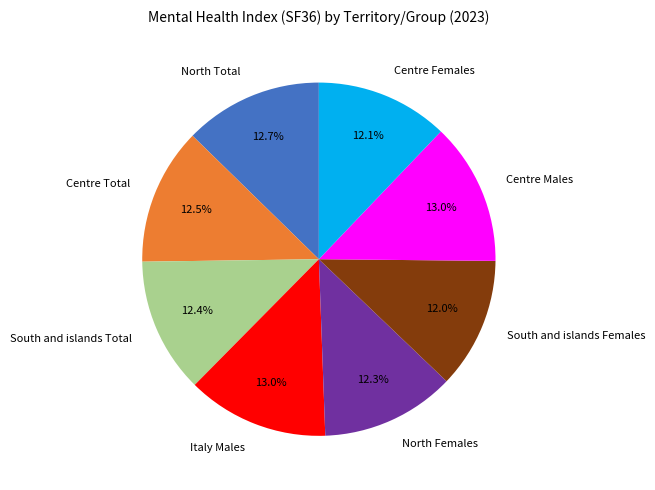

To the nearest percent, what percentage of the pie is South and islands Females?

12%